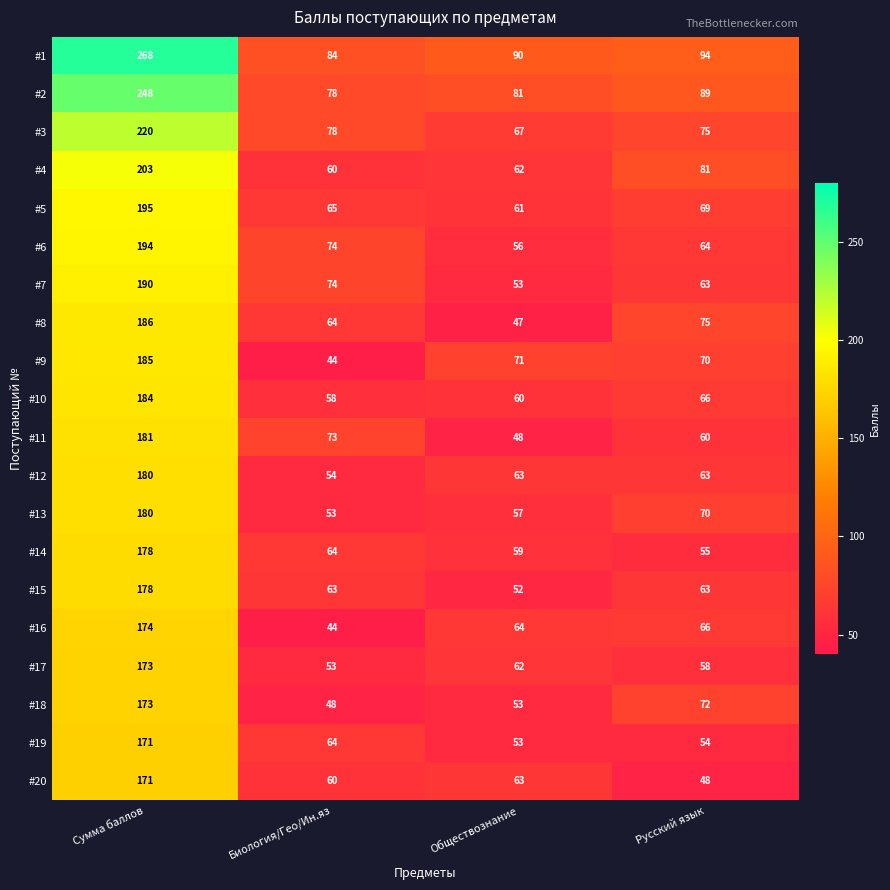

At which category is the sum across all series the highest?

Сумма баллов